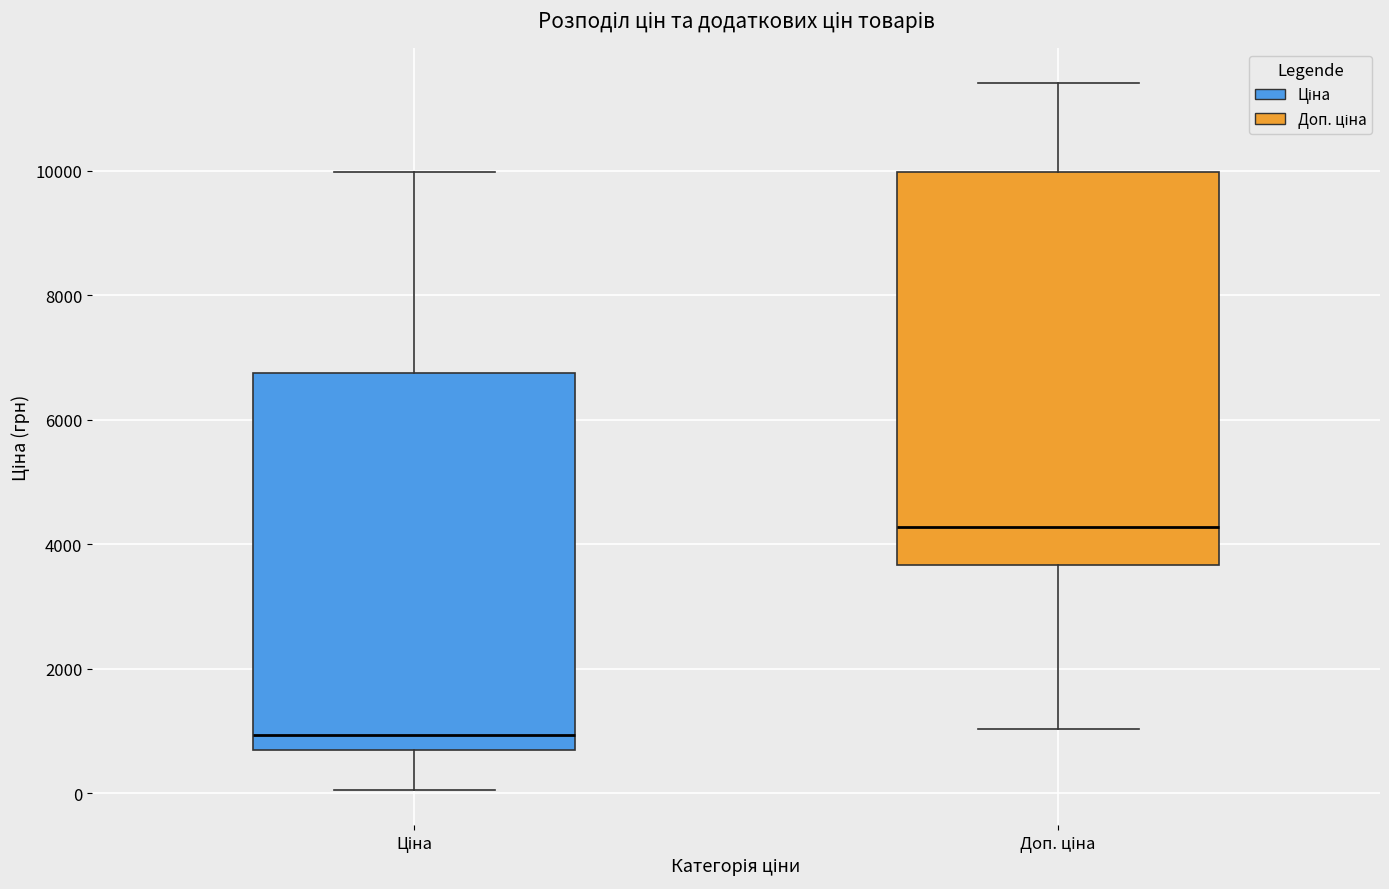

Reading left to right, transcribe this box plot: for each box, give where its median line is, the range the box spans, and where its two whiskers end, as read against the y-axis. The values are not printed on the chart, so give them approximately, as read against the axis.

Ціна: median 1000, box 600 to 6800, whiskers 0 to 10000
Доп. ціна: median 4200, box 3600 to 10000, whiskers 1000 to 11400